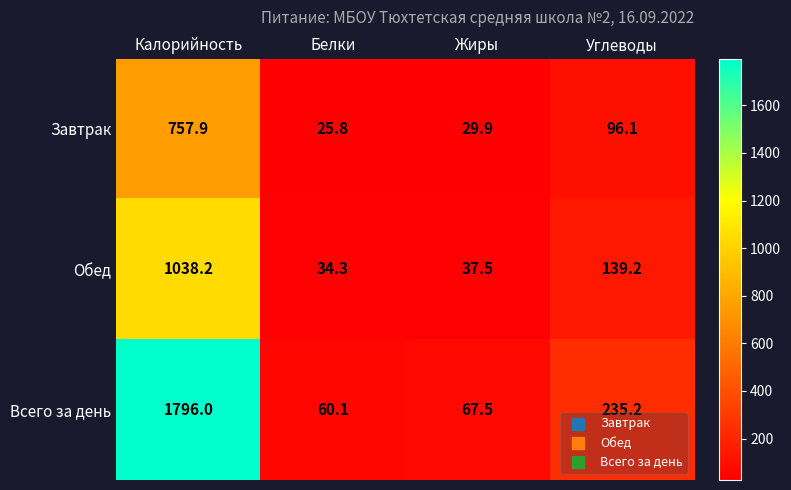

What is the difference between the second highest and second lowest values in the Обед series?

101.7